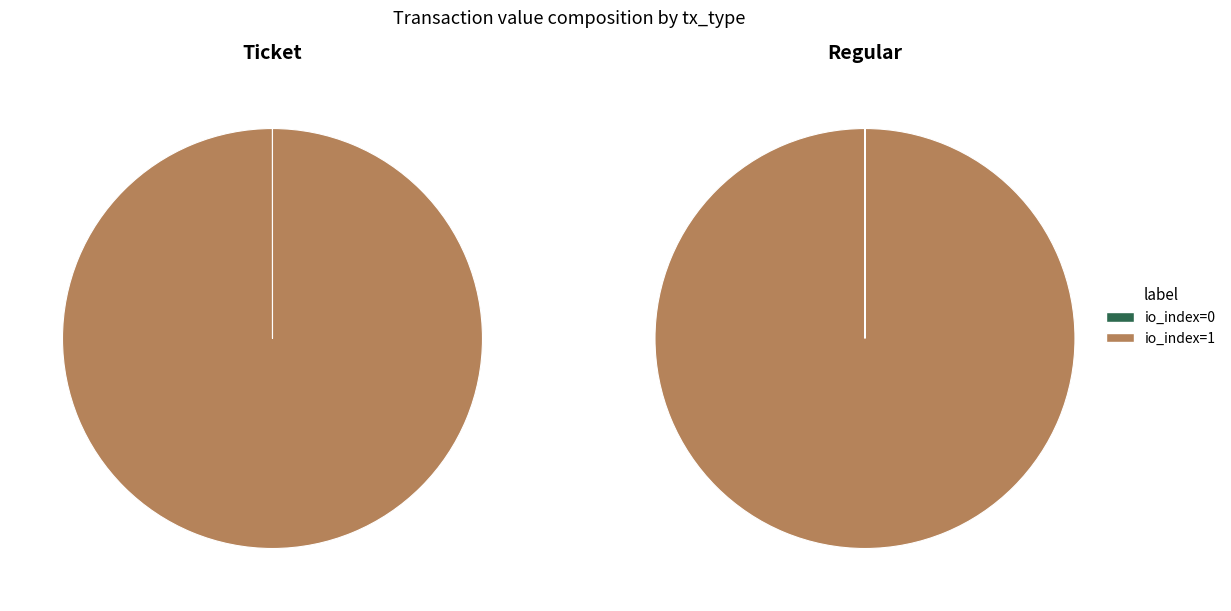

What is the largest slice in the pie chart?

io_index=1